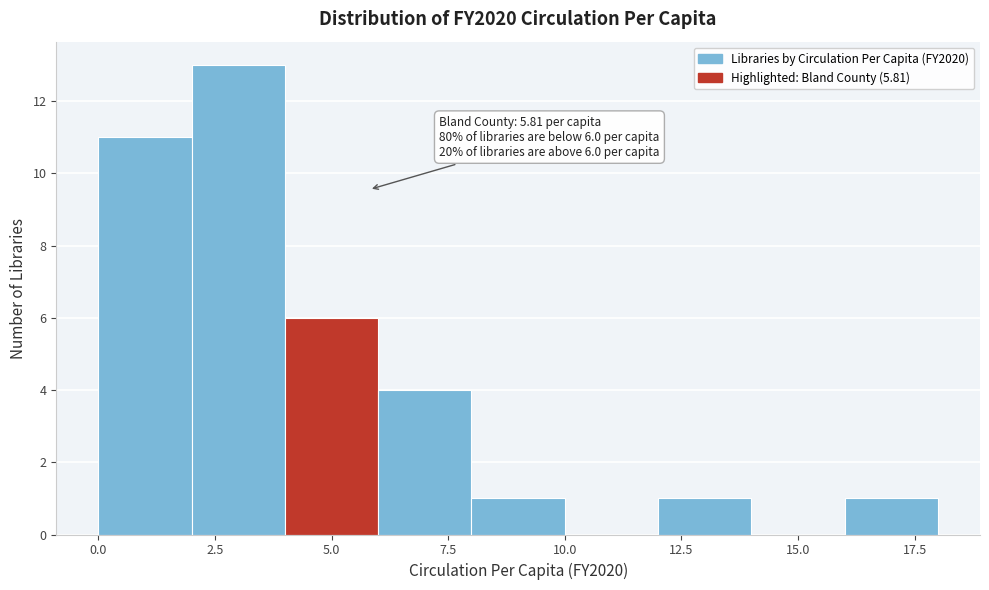

Which range on the x-axis has the tallest bar?

2 to 4